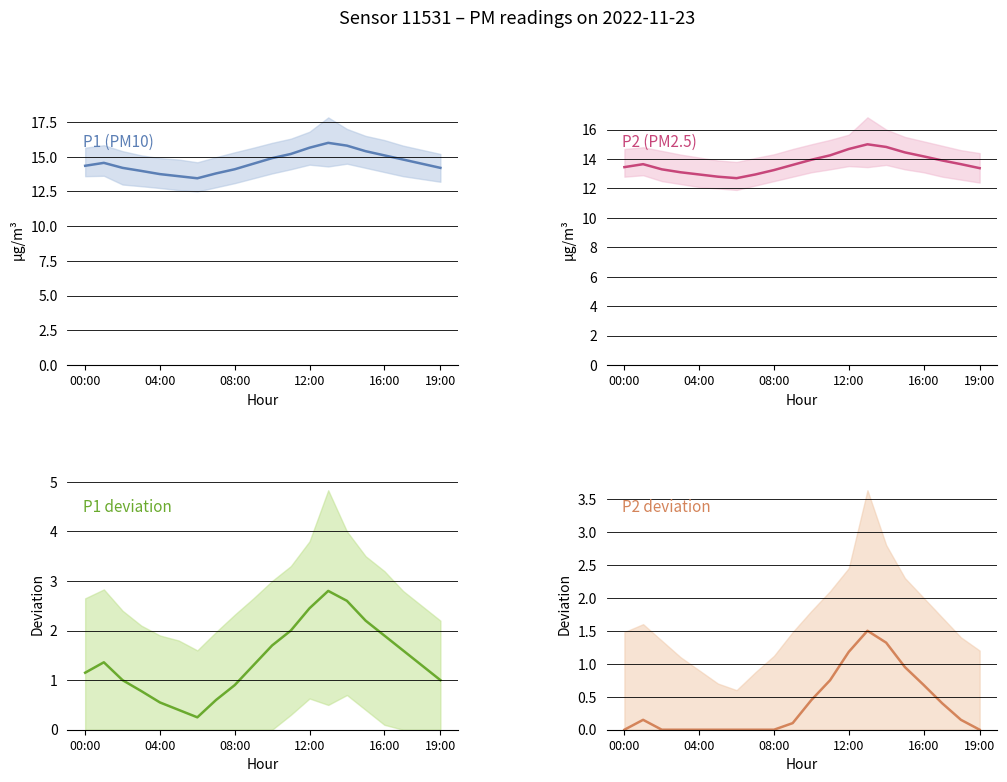

Is it true that P2 deviation equals 0.6 at 7?

False